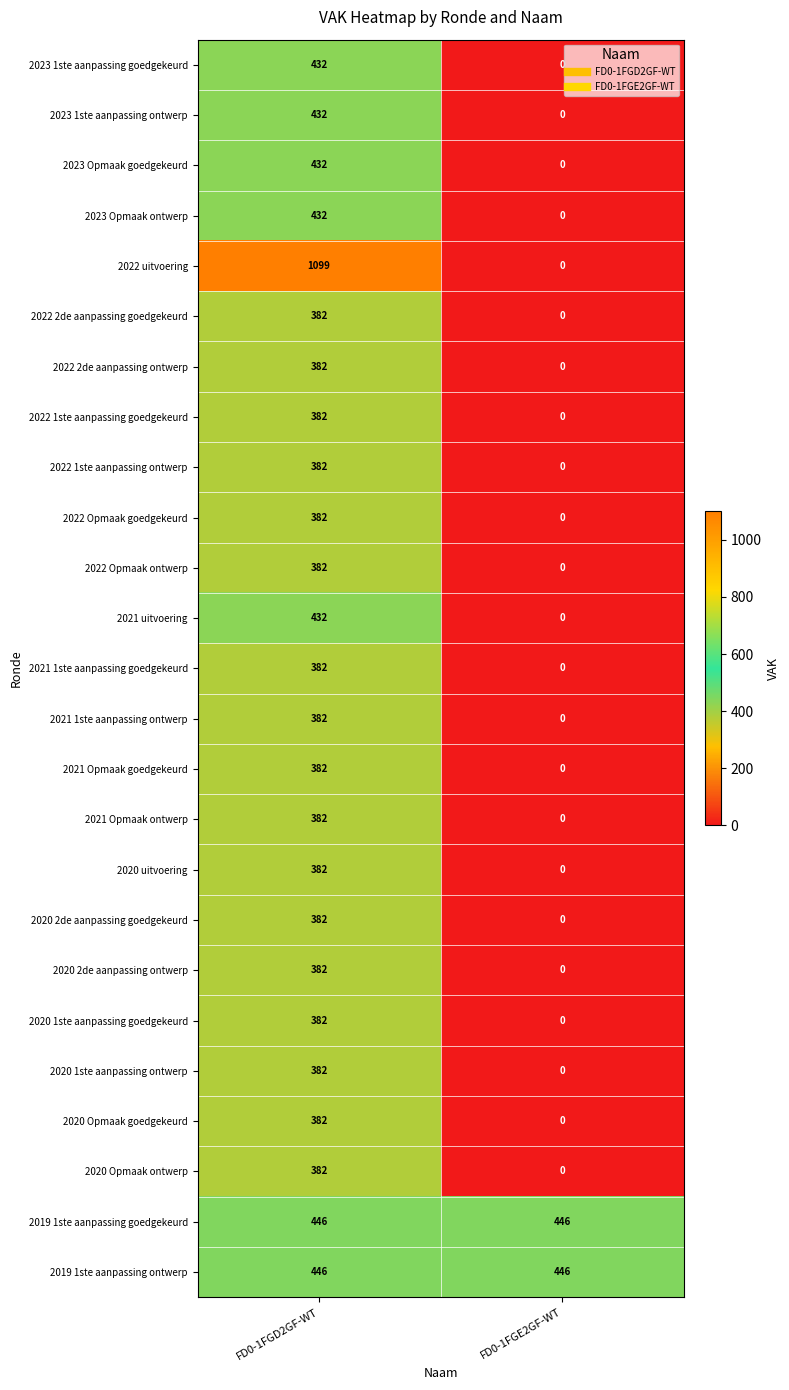

Between FD0-1FGD2GF-WT and FD0-1FGE2GF-WT, which series saw the biggest shift?

2022 uitvoering